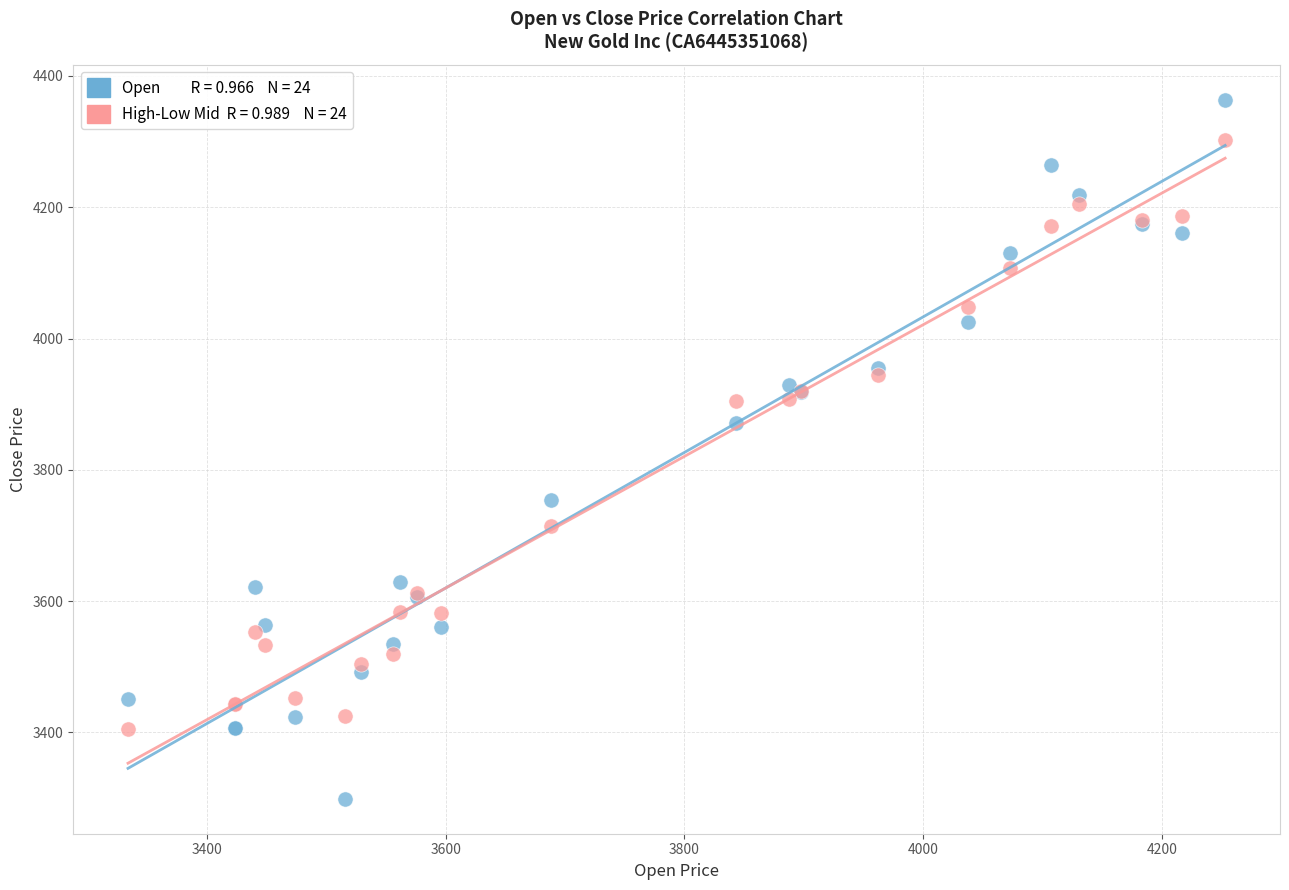

Across all series, what Y value is closest to 3831?

3872.0